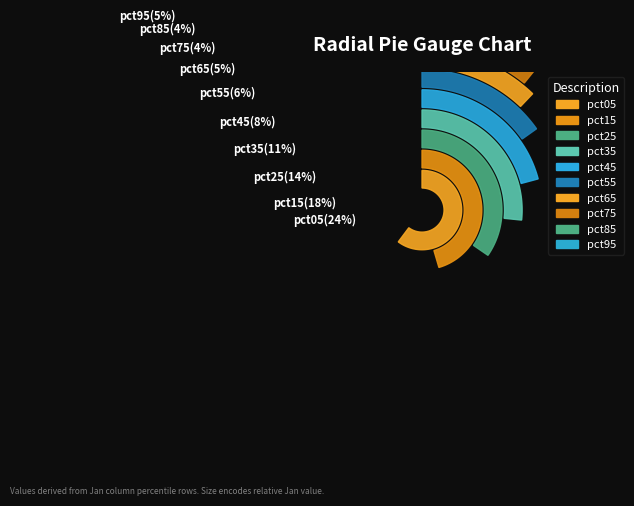

To the nearest percent, what is the combined percentage of pct05 and pct55?

30%